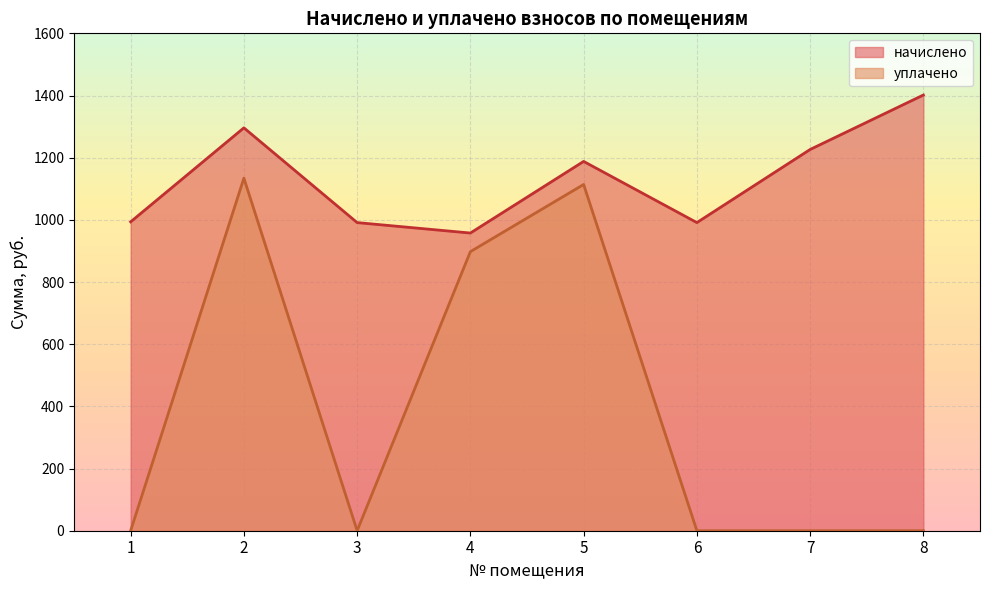

Reading left to right, extract all data points from this chart.

начислено: 993.6	1296.0	991.2	957.6	1188.0	991.2	1226.4	1401.6
уплачено: 0.0	1134.0	0.0	897.8	1113.8	0.0	0.0	0.0